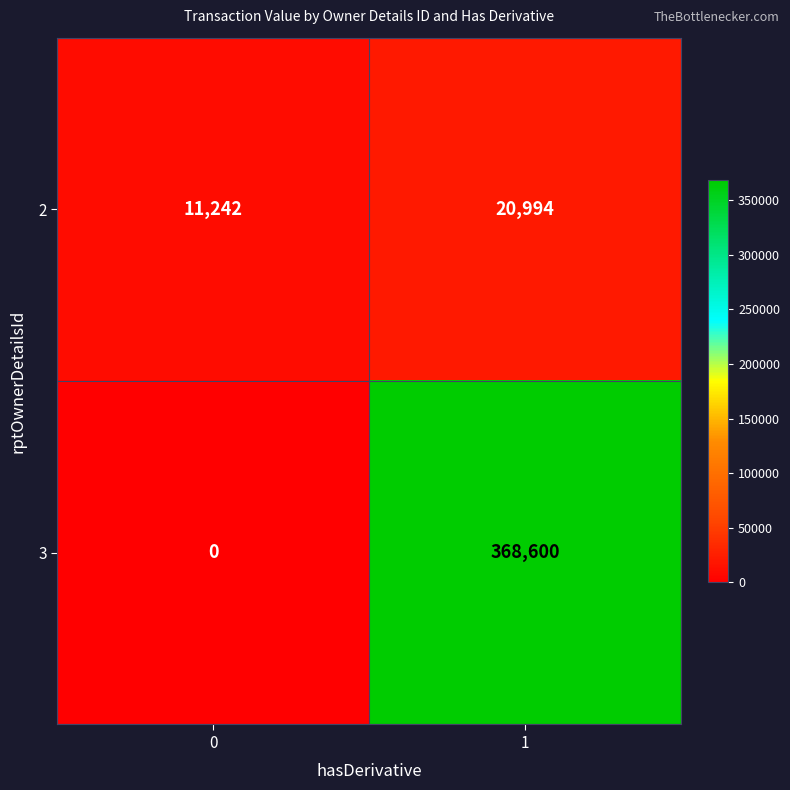

How many distinct data groups are displayed?

2